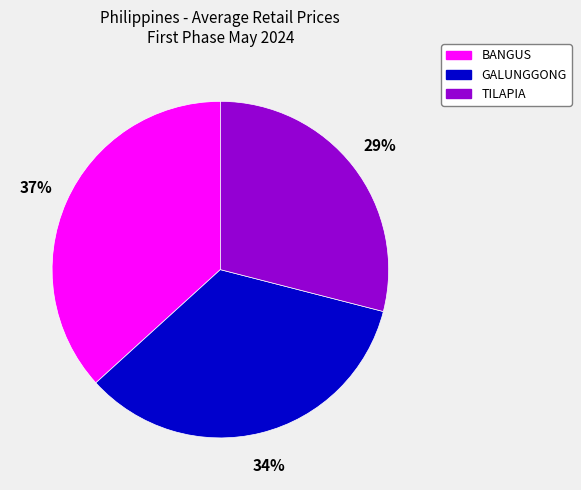

Which has a higher value, GALUNGGONG or BANGUS?

BANGUS